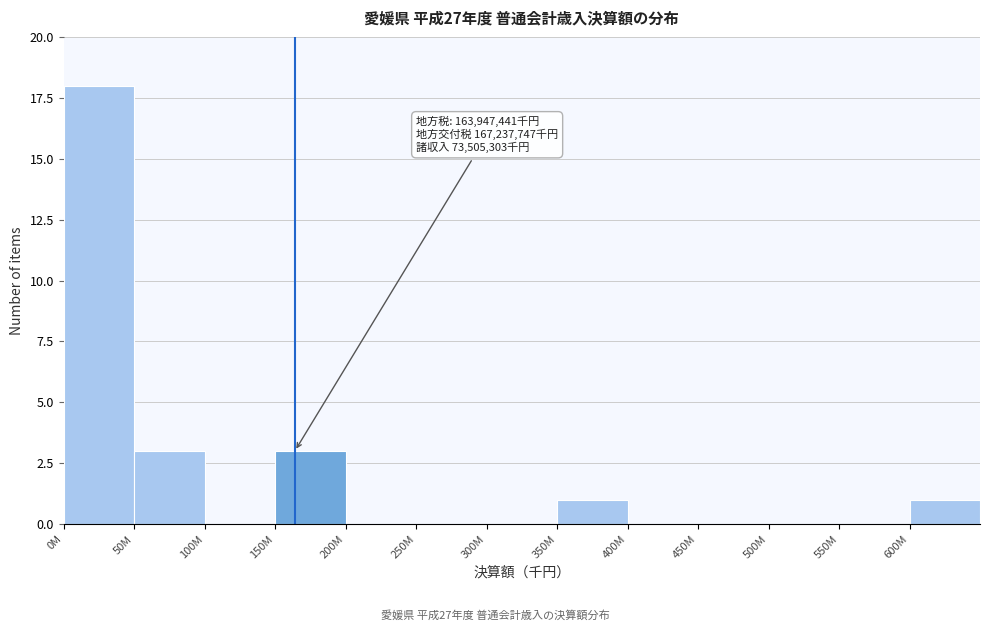

Reading left to right, list all the values displayed in this chart.

0M=18	50M=3	100M=0	150M=3	200M=0	250M=0	300M=0	350M=1	400M=0	450M=0	500M=0	550M=0	600M=1